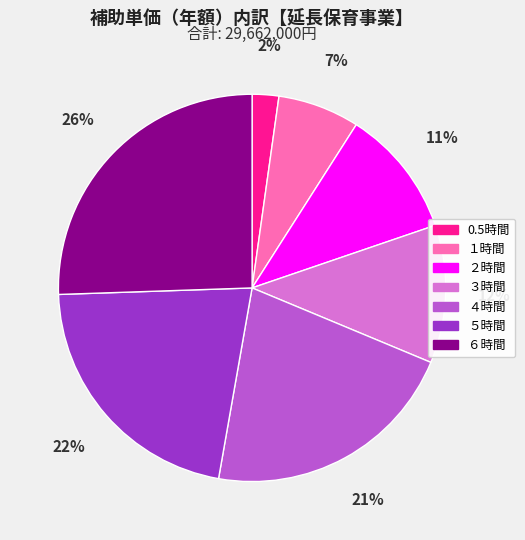

How many segments does this pie chart have?

7